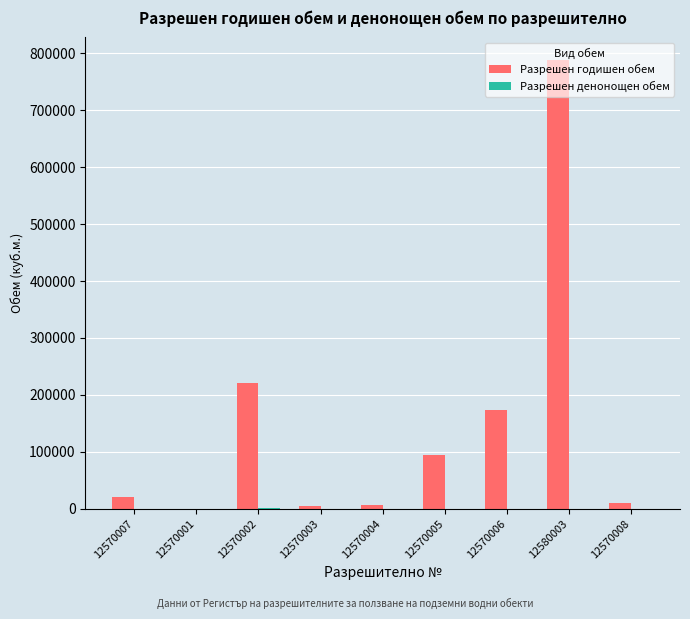

At which category is the sum across all series the highest?

12580003